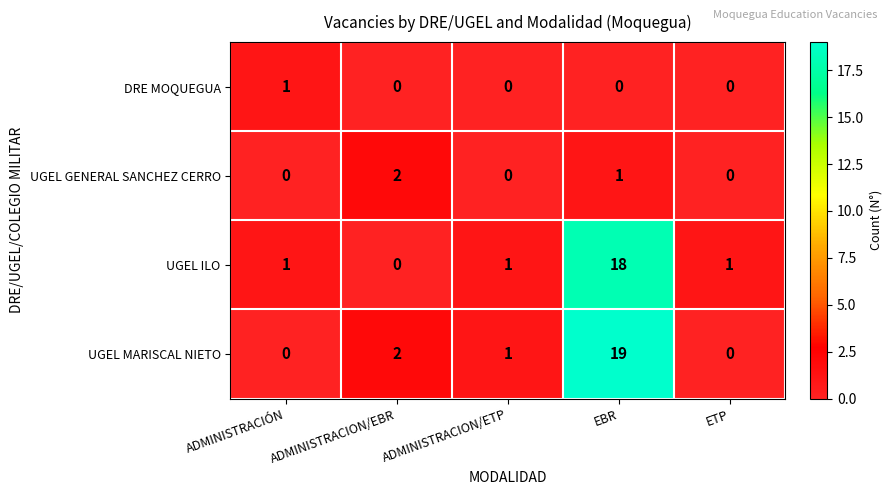

What is the spread (max minus min) of values at ADMINISTRACION/ETP?

1